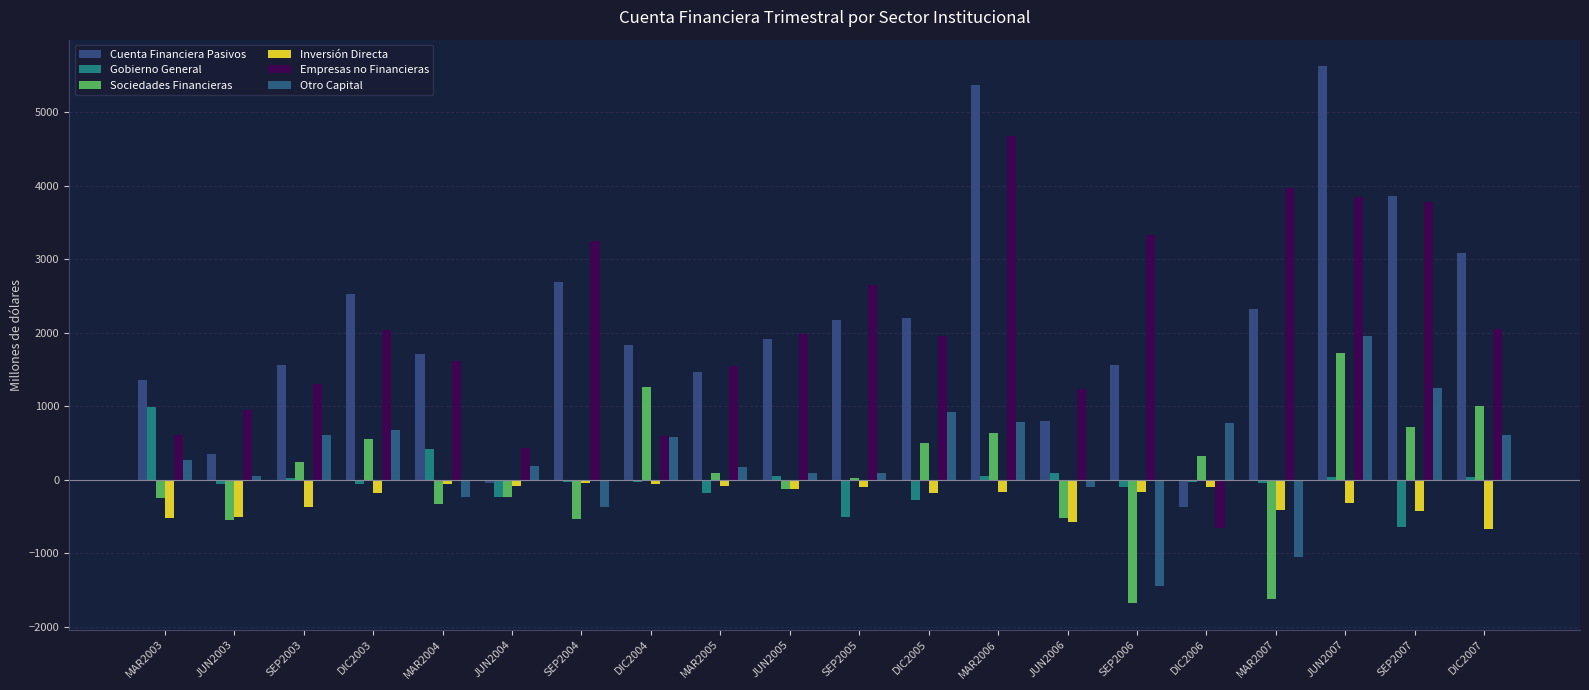

Reading left to right, what are all the values shown in this chart?

Cuenta Financiera Pasivos: MAR2003=1361.2	JUN2003=345.1	SEP2003=1559.3	DIC2003=2526.1	MAR2004=1713.3	JUN2004=-40.7	SEP2004=2697.1	DIC2004=1831.4	MAR2005=1470.8	JUN2005=1912.1	SEP2005=2173.9	DIC2005=2194.2	MAR2006=5368.4	JUN2006=803.7	SEP2006=1567.2	DIC2006=-363.5	MAR2007=2317.3	JUN2007=5621.2	SEP2007=3862.8	DIC2007=3080.6
Gobierno General: MAR2003=987.4	JUN2003=-62.5	SEP2003=19.7	DIC2003=-62.2	MAR2004=416.1	JUN2004=-231.1	SEP2004=-25.1	DIC2004=-33.2	MAR2005=-177.5	JUN2005=53.4	SEP2005=-511.5	DIC2005=-269.4	MAR2006=50.9	JUN2006=95.2	SEP2006=-95.8	DIC2006=-23.5	MAR2007=-42.1	JUN2007=44.9	SEP2007=-636.1	DIC2007=37.4
Sociedades Financieras: MAR2003=-241.7	JUN2003=-543.3	SEP2003=241.7	DIC2003=553.9	MAR2004=-324.1	JUN2004=-239.7	SEP2004=-532.3	DIC2004=1266.1	MAR2005=96.1	JUN2005=-120.1	SEP2005=29.0	DIC2005=503.5	MAR2006=635.2	JUN2006=-522.2	SEP2006=-1670.9	DIC2006=320.6	MAR2007=-1613.5	JUN2007=1728.8	SEP2007=715.8	DIC2007=998.0
Inversión Directa: MAR2003=-512.4	JUN2003=-507.0	SEP2003=-368.0	DIC2003=-178.7	MAR2004=-58.8	JUN2004=-89.8	SEP2004=-41.3	DIC2004=-55.6	MAR2005=-82.7	JUN2005=-128.9	SEP2005=-101.1	DIC2005=-181.1	MAR2006=-165.2	JUN2006=-568.2	SEP2006=-165.2	DIC2006=-100.8	MAR2007=-411.9	JUN2007=-310.5	SEP2007=-424.7	DIC2007=-674.7
Empresas no Financieras: MAR2003=615.5	JUN2003=950.9	SEP2003=1297.9	DIC2003=2034.4	MAR2004=1621.2	JUN2004=430.1	SEP2004=3254.5	DIC2004=598.5	MAR2005=1552.1	JUN2005=1978.9	SEP2005=2656.4	DIC2005=1960.1	MAR2006=4682.3	JUN2006=1230.7	SEP2006=3333.9	DIC2006=-660.6	MAR2007=3972.9	JUN2007=3847.5	SEP2007=3783.1	DIC2007=2045.1
Otro Capital: MAR2003=263.9	JUN2003=47.2	SEP2003=613.0	DIC2003=681.6	MAR2004=-232.8	JUN2004=193.5	SEP2004=-372.2	DIC2004=581.2	MAR2005=168.8	JUN2005=88.6	SEP2005=91.9	DIC2005=926.5	MAR2006=780.5	JUN2006=-100.2	SEP2006=-1444.6	DIC2006=779.3	MAR2007=-1044.8	JUN2007=1955.8	SEP2007=1244.6	DIC2007=612.7